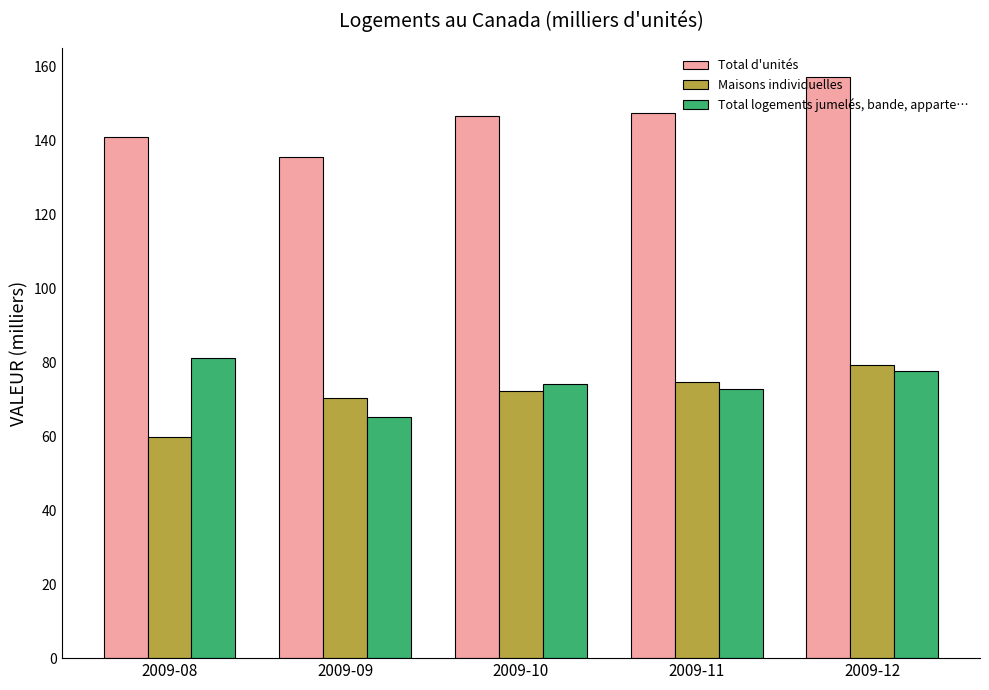

At which category does the chart reach its minimum across all series?

2009-08